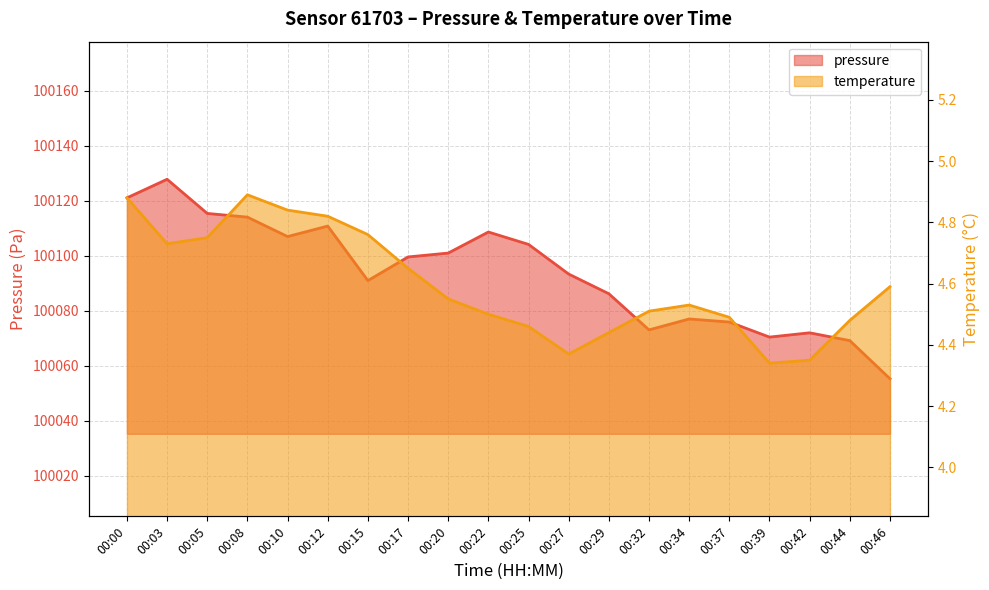

At how many categories does at least one series exceed 42000?

20